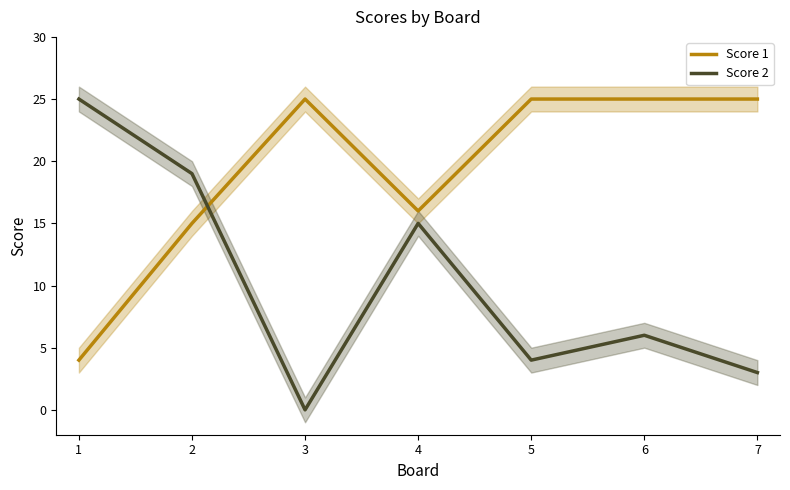

Which series ends up on top after the final intersection of Score 1 and Score 2?

Score 1